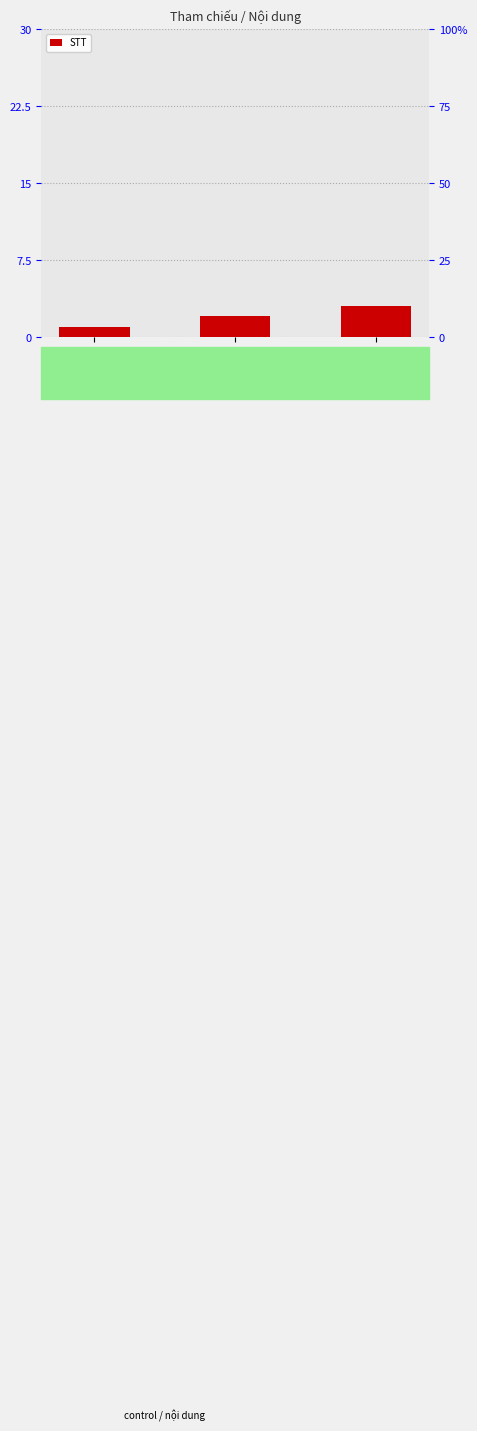

Rank the categories by value from highest to lowest.

C, B, A